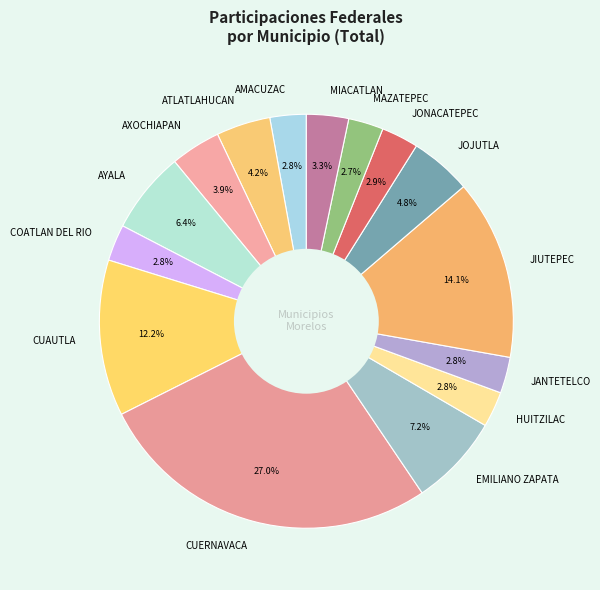

To the nearest percent, what percentage of the pie is CUERNAVACA?

27%